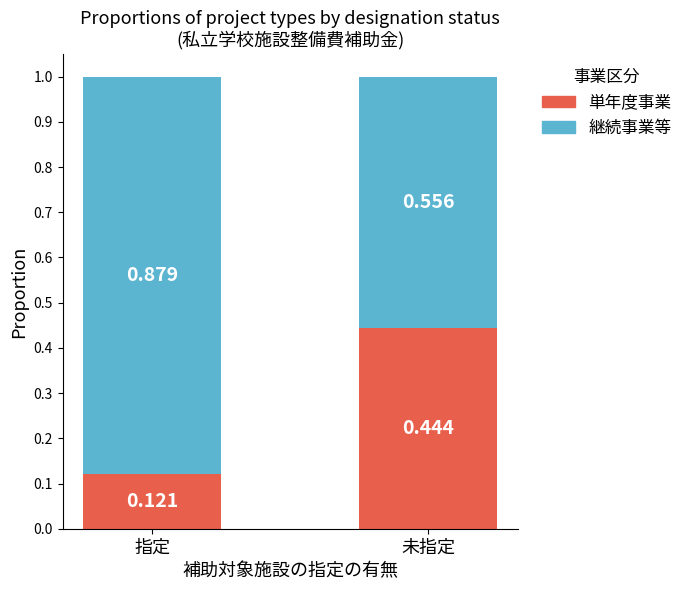

At which label does 単年度事業 reach its peak?

未指定